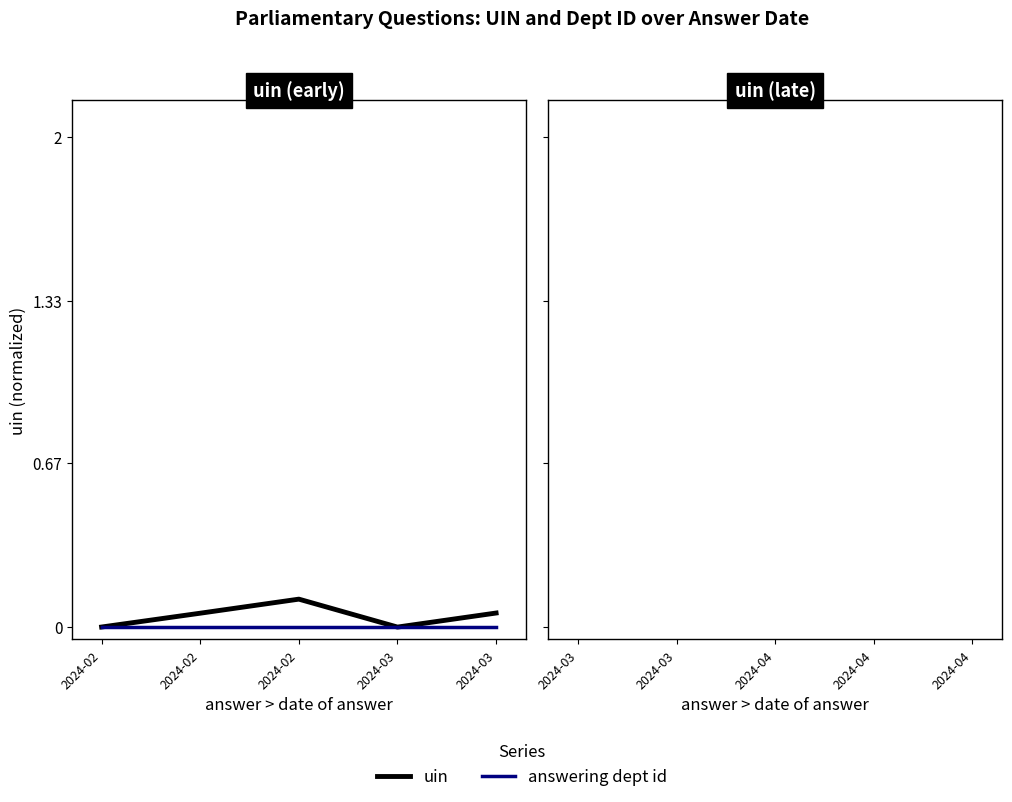

Is the value of answering dept id at 2024-02 greater than the value of uin at 2024-02?

No